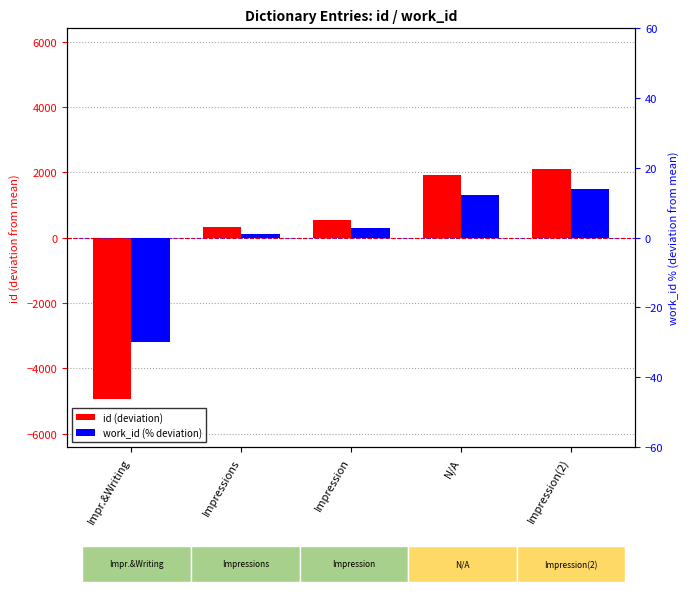

Rank the categories by id value from highest to lowest.

Impression(2), N/A, Impression, Impressions, Impr.&Writing